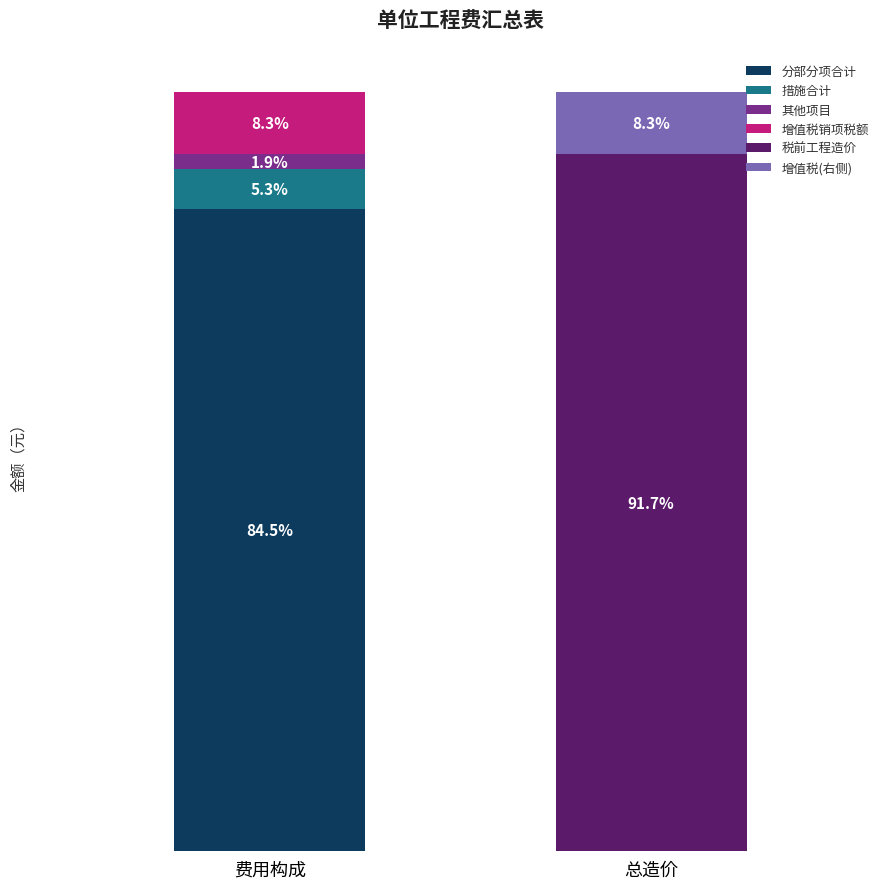

The chart shows a value of 127171.3 at 税前工程造价. True or false?

False